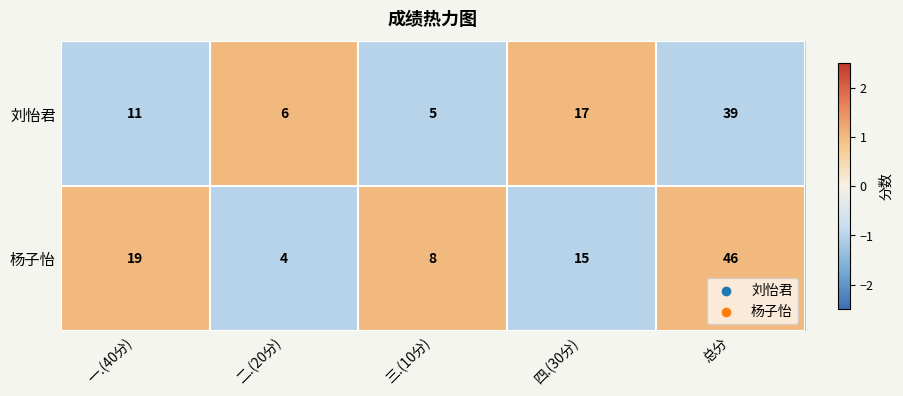

Rank the series by their maximum value, from highest to lowest.

杨子怡, 刘怡君